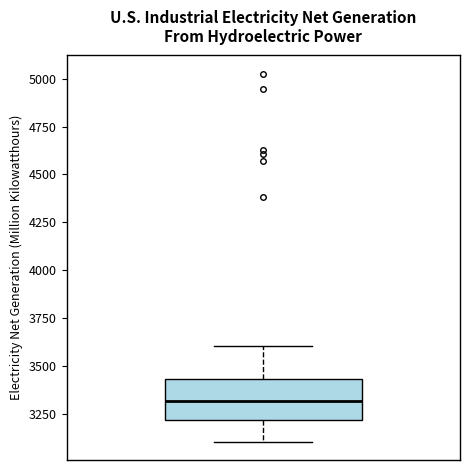

Where is the upper edge of the box on the y-axis? The values are not printed on the chart, so give them approximately, as read against the axis.

3450